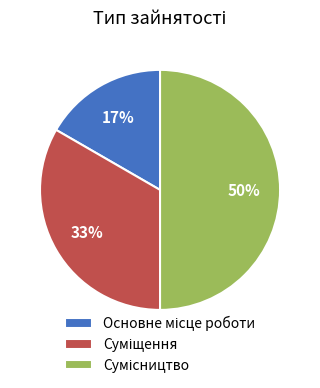

To the nearest percent, what is the difference between the largest and smallest slice percentages?

33%